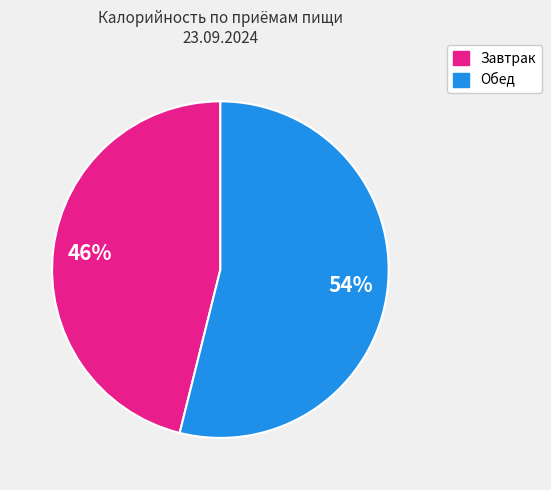

Rank the categories by value from lowest to highest.

Завтрак, Обед